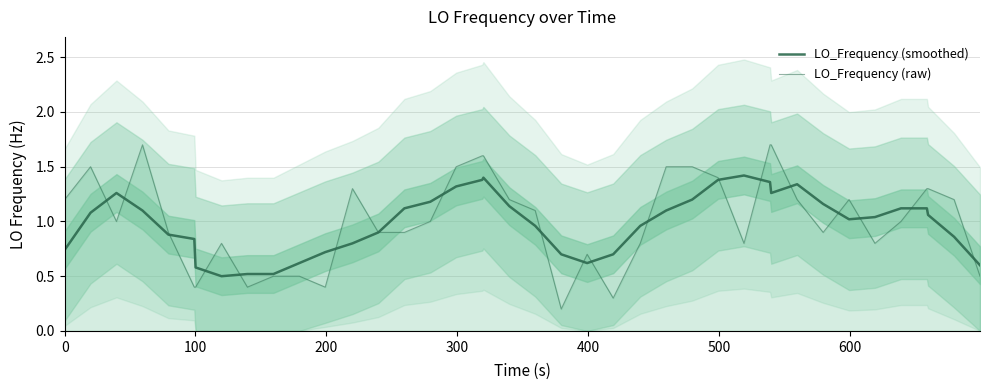

What are all the series names shown in the legend?

LO_Frequency (smoothed), LO_Frequency (raw)